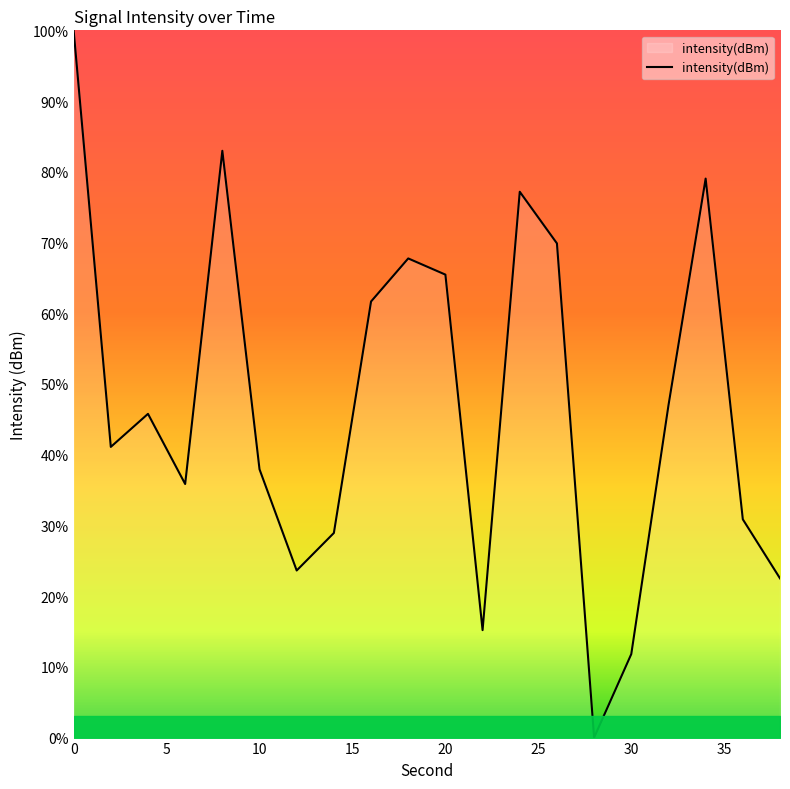

True or false: there are more than 0 points higher than both neighbors.

True